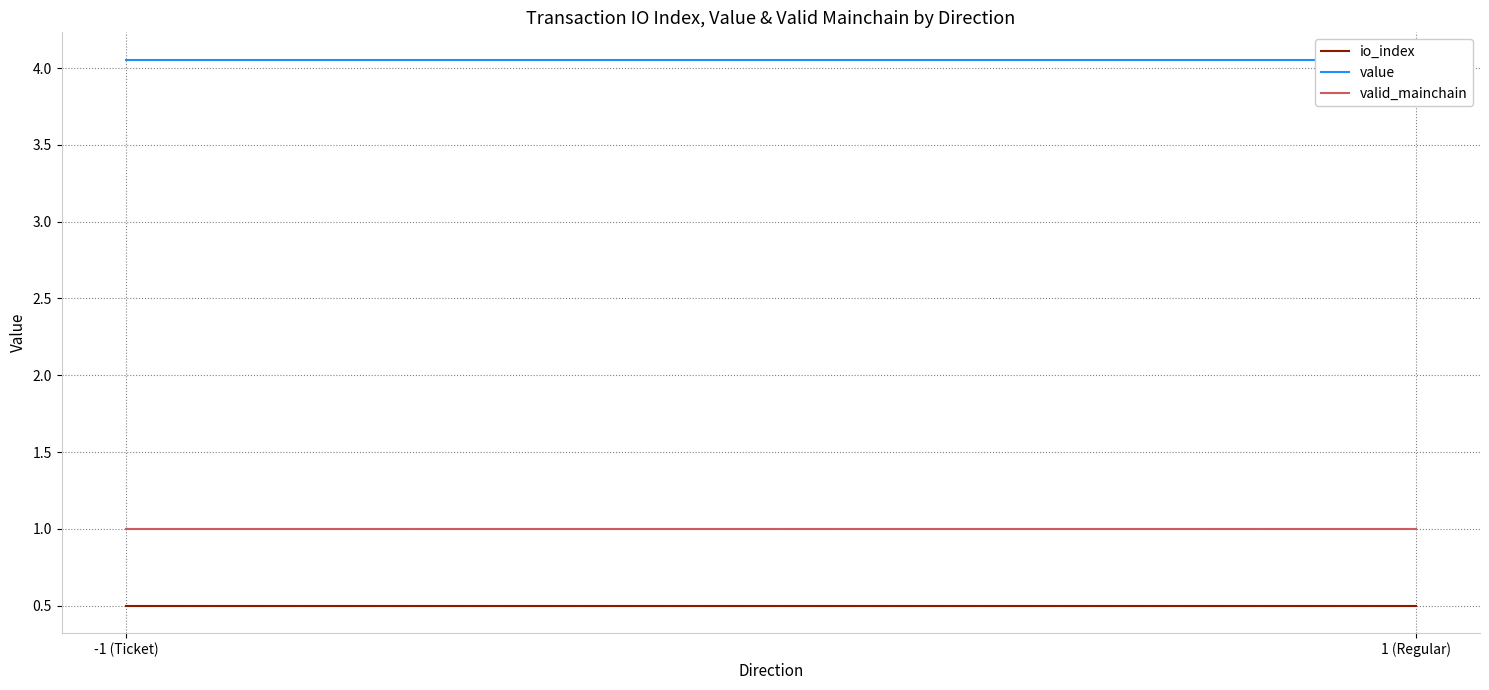

Reading right to left, list all the values displayed in this chart.

io_index: 0.5	0.5
value: 4.1	4.1
valid_mainchain: 1.0	1.0